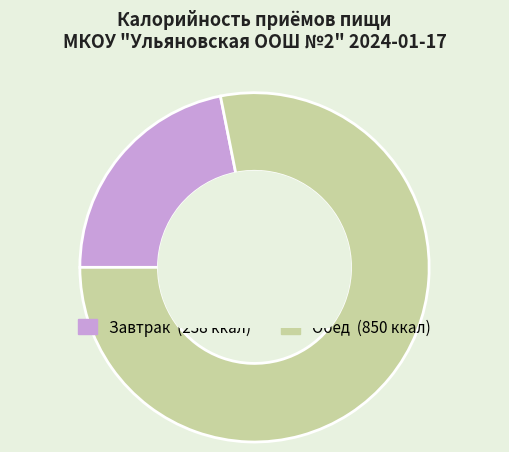

What is the smallest slice in the pie chart?

Завтрак